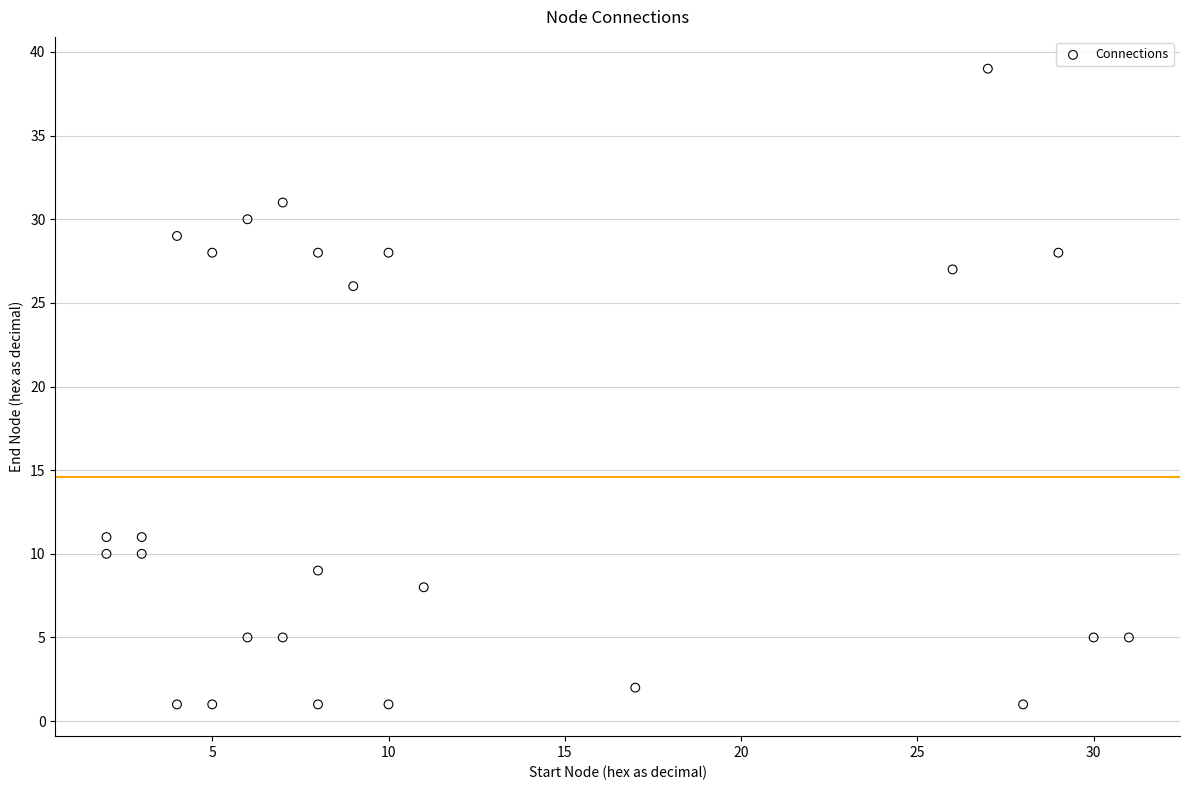

What Y value in the scatter plot is closest to 20?

26